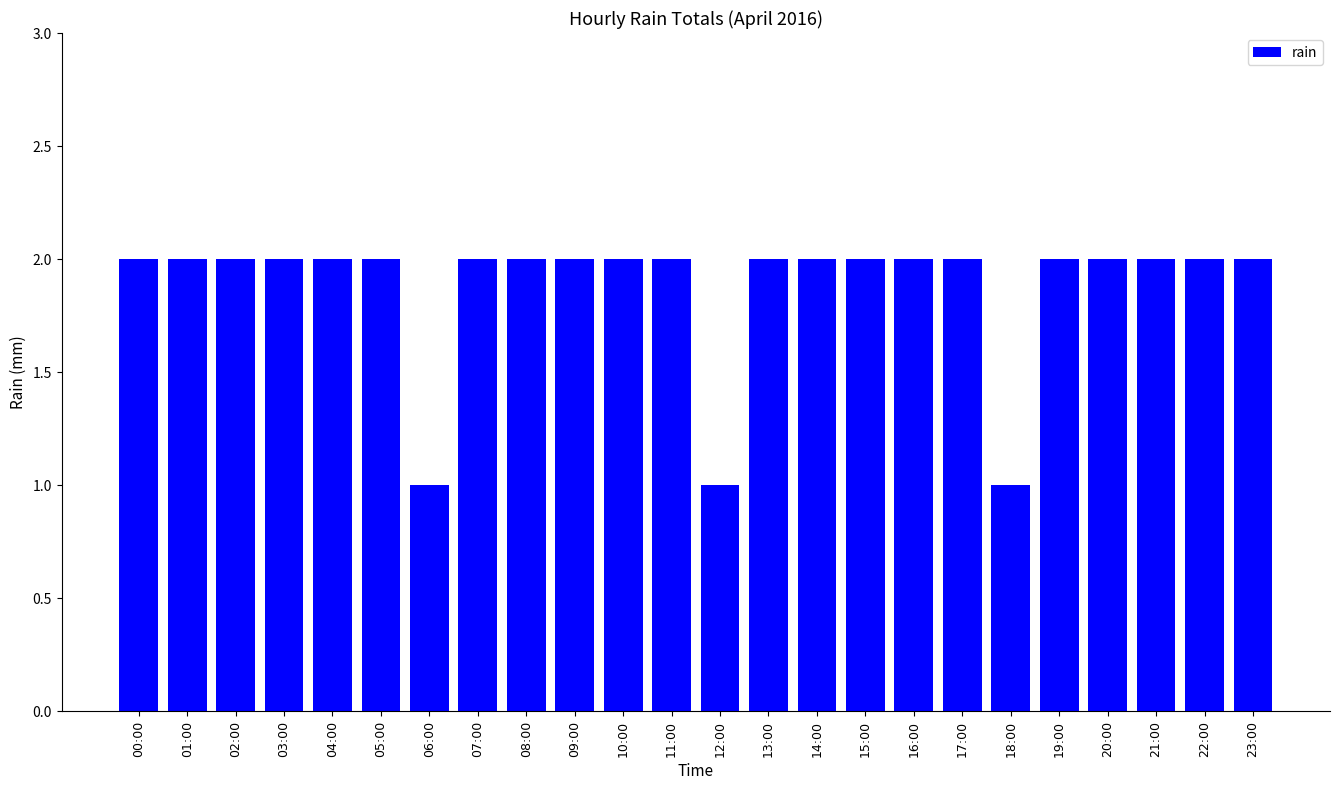

How many bars are there in total?

24